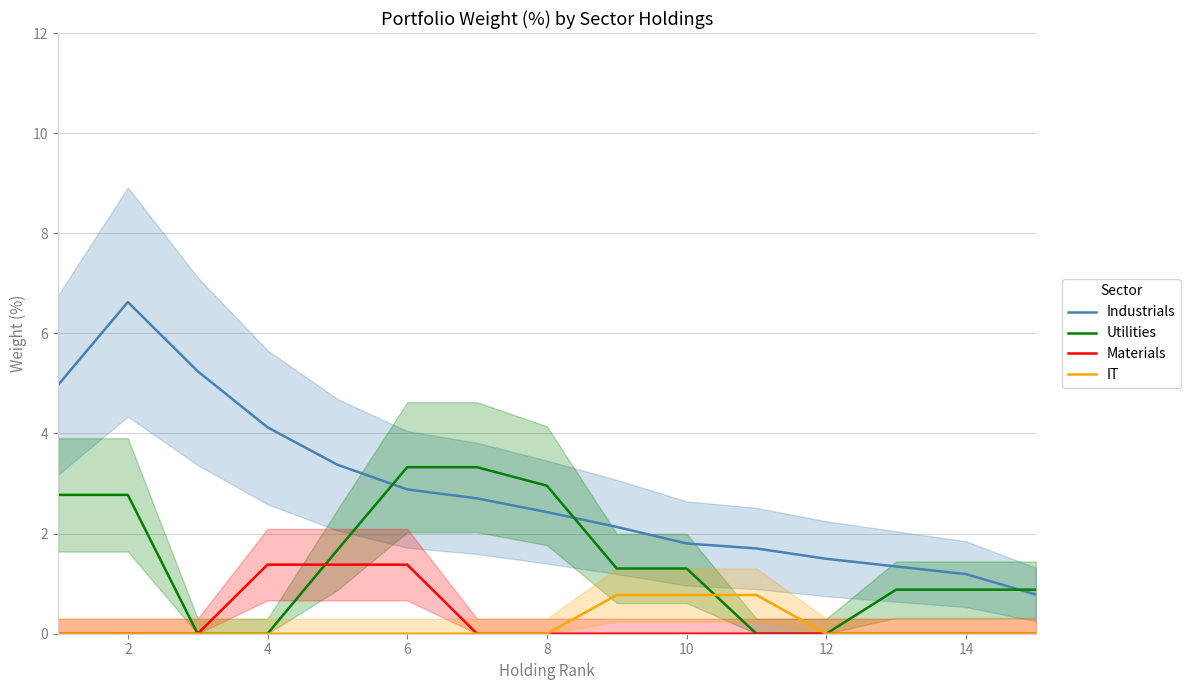

How many times do Utilities and Materials cross each other?

1